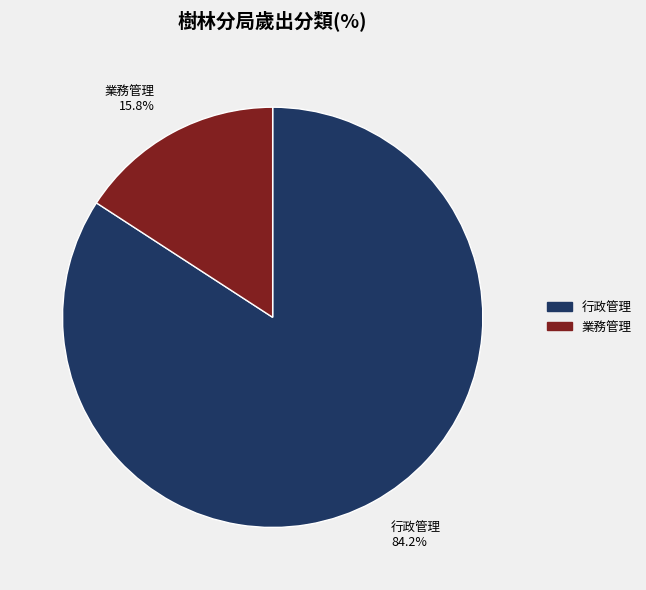

Does 業務管理 15.8% account for over 50% of the chart?

No